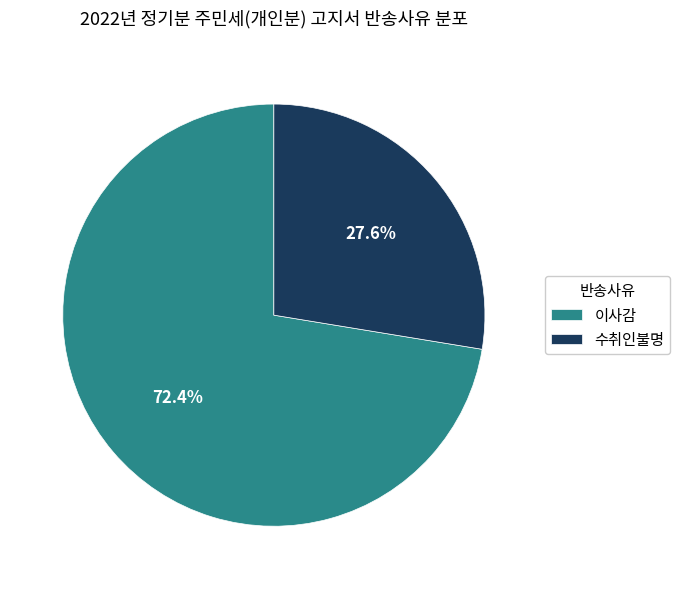

How many slices are in this pie chart?

2